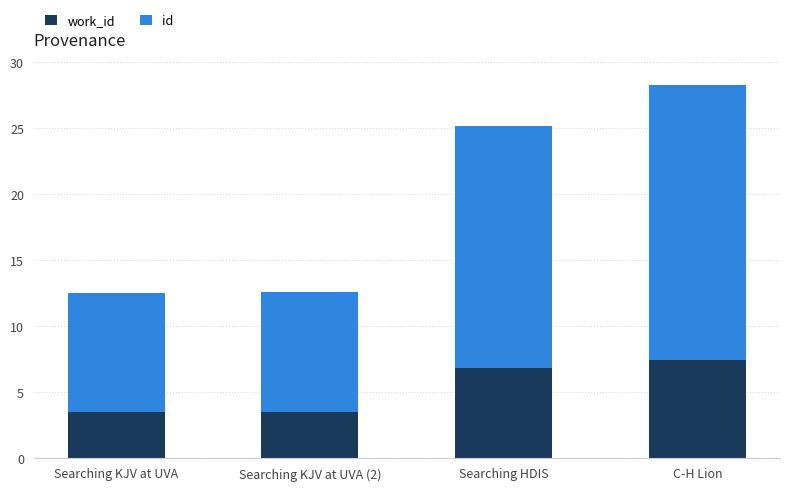

What is the total value across all series at Searching HDIS?

25.2